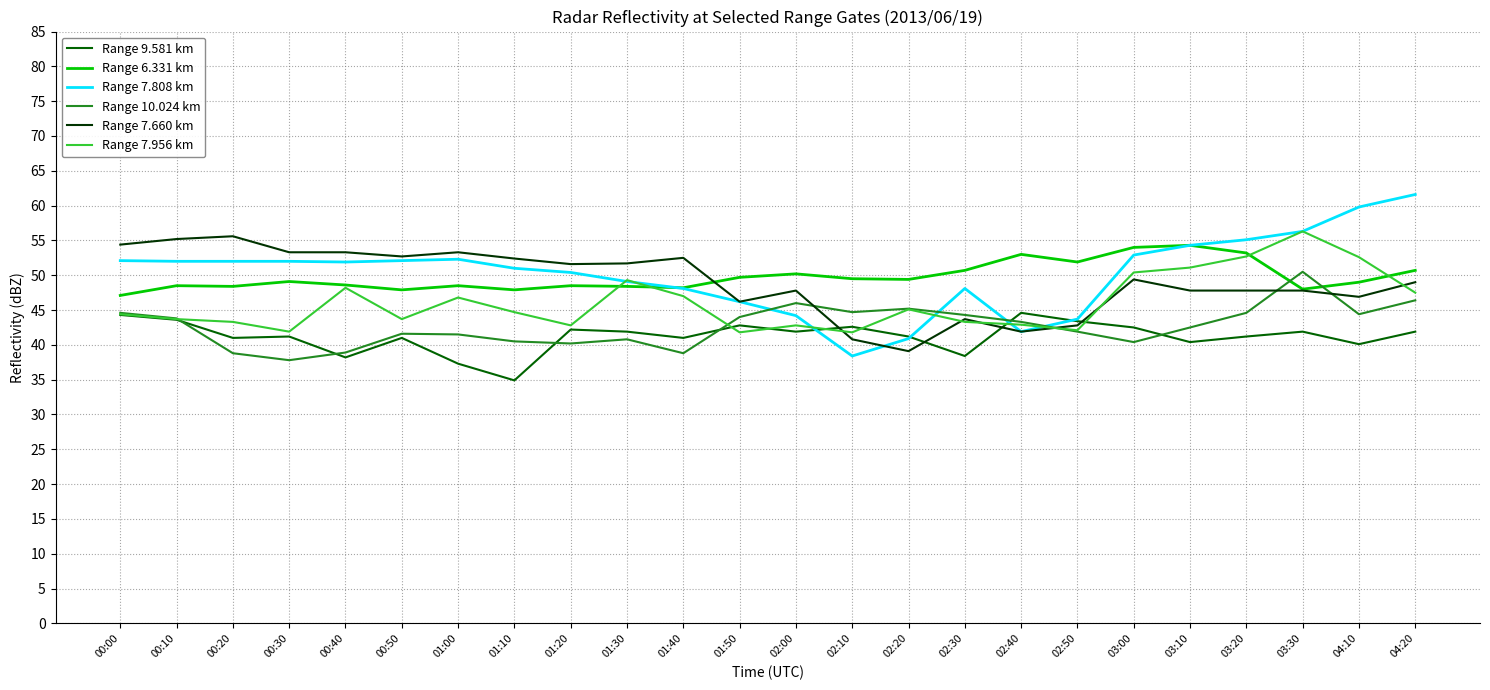

What is the difference between the highest and lowest values at 03:20?

13.9